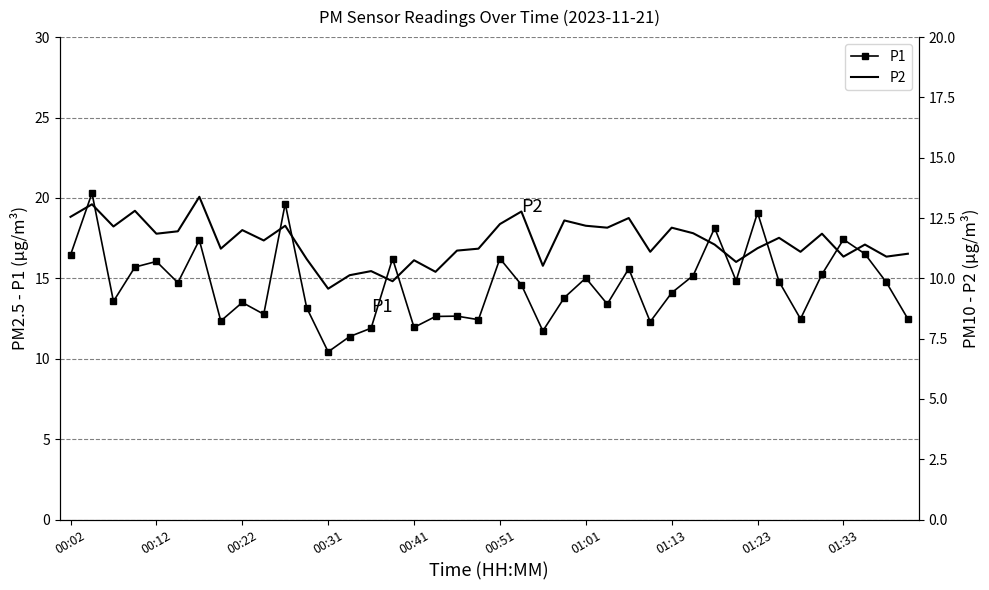

How many distinct data groups are displayed?

2